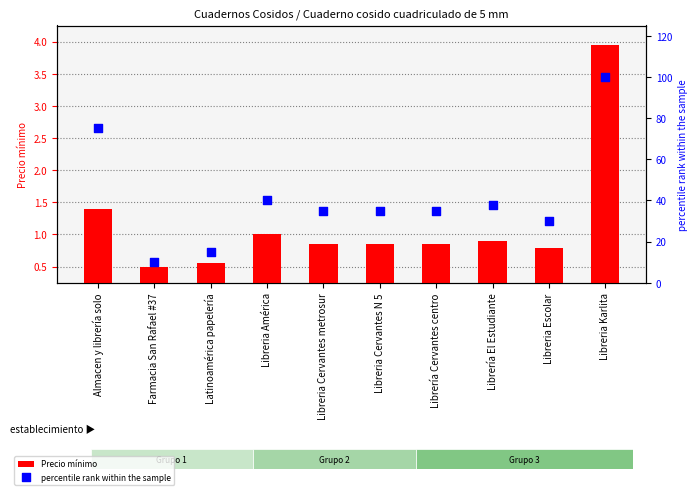

Which series has the largest Y range (max minus min)?

percentile rank within the sample